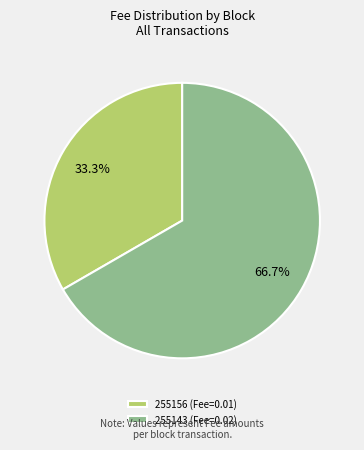

How many slices are in this pie chart?

2